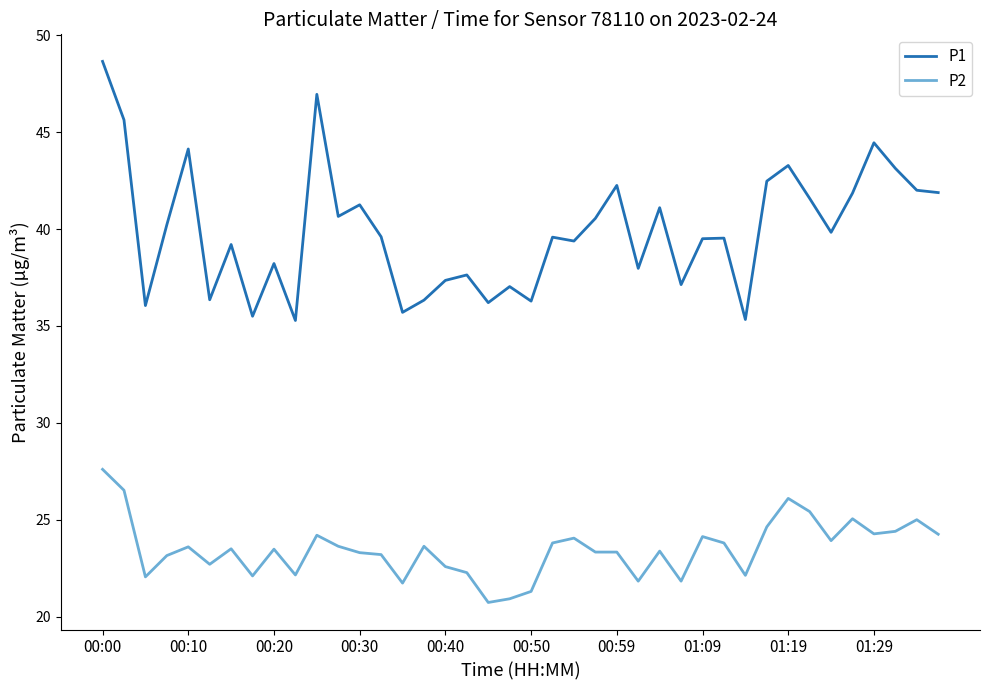

What is the difference between the maximum and minimum values in the P1 series?

13.4